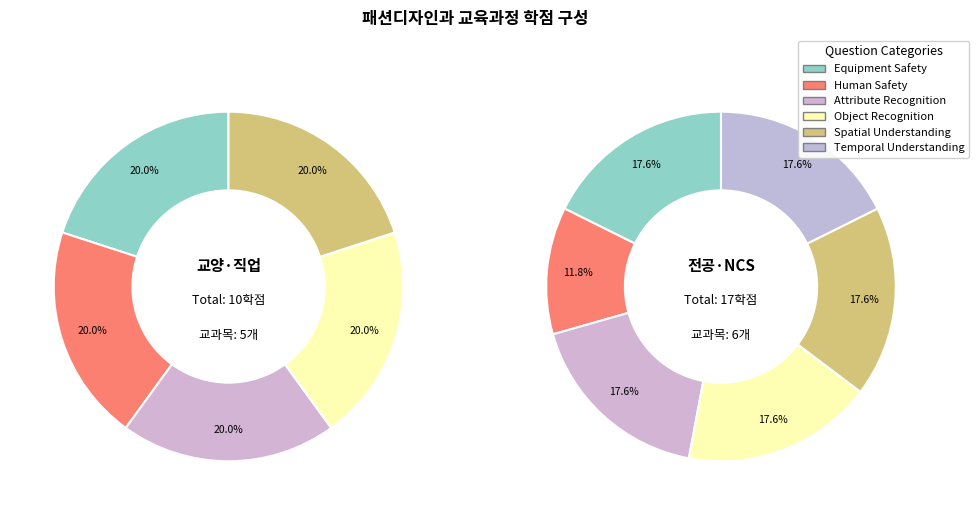

Which slice is the largest?

5